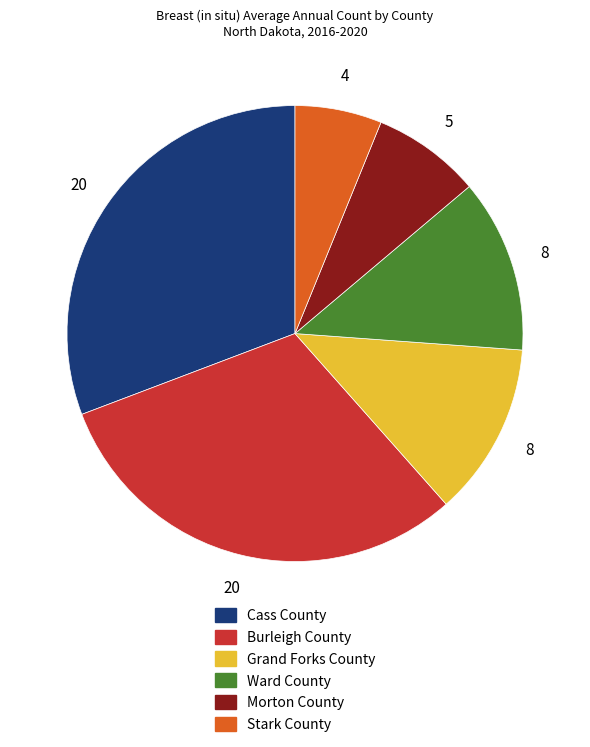

Is there a majority slice in this chart?

No